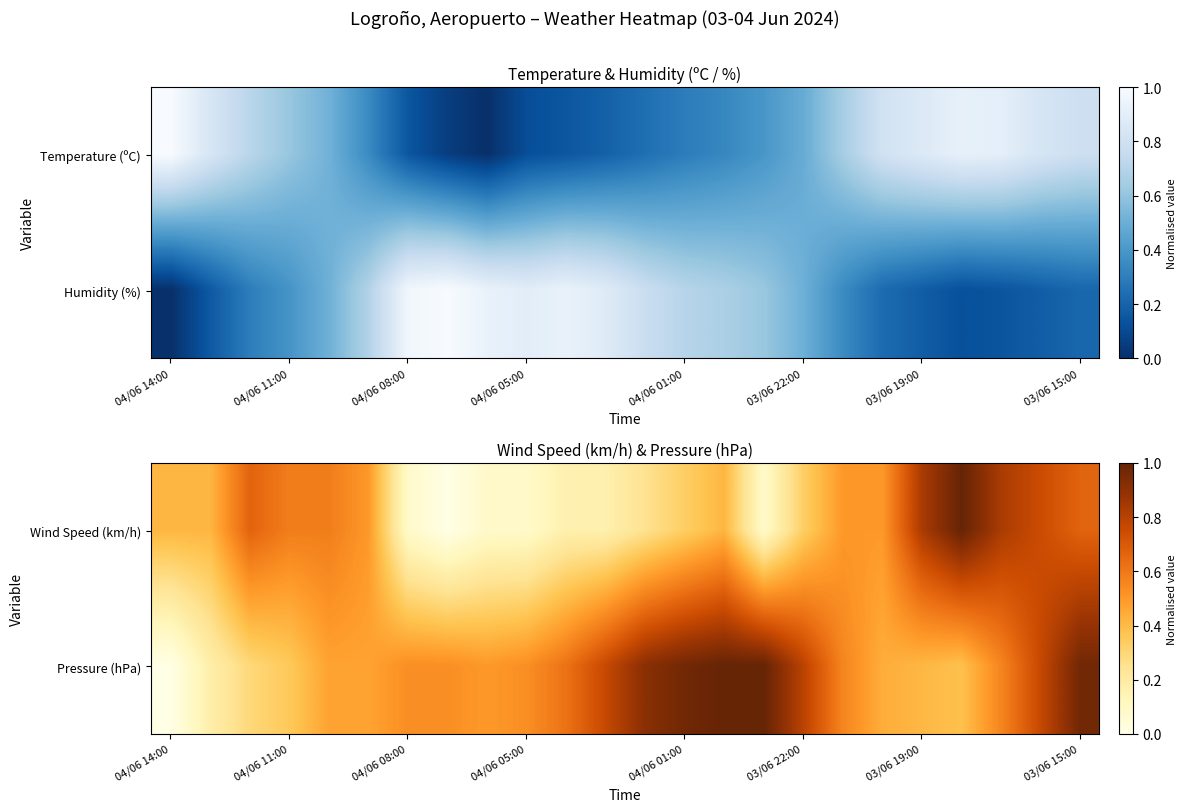

What is the highest value of the Pressure (hPa) series?

1.0